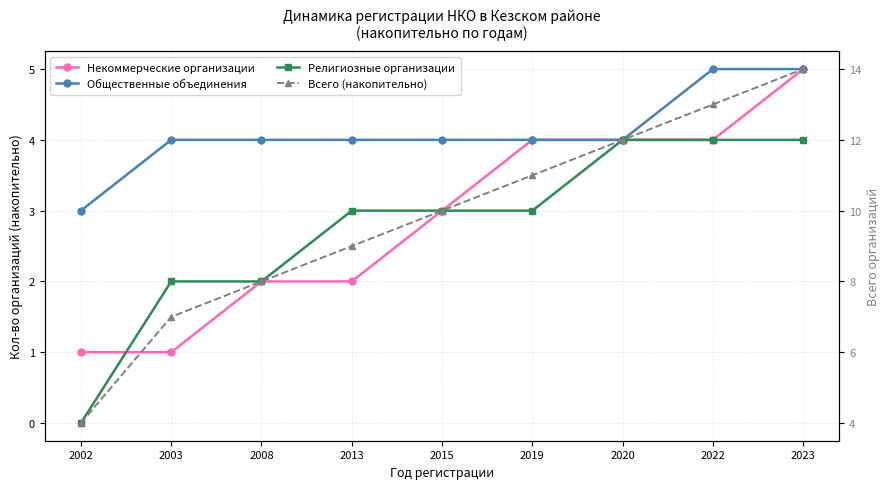

Reading left to right, what are all the values shown in this chart?

Некоммерческие организации: 1	1	2	2	3	4	4	4	5
Общественные объединения: 3	4	4	4	4	4	4	5	5
Религиозные организации: 0	2	2	3	3	3	4	4	4
Всего (накопительно): 4	7	8	9	10	11	12	13	14